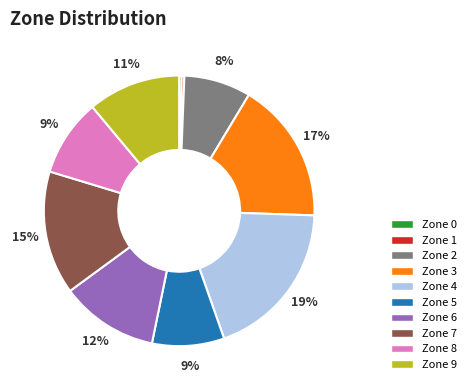

Which has a higher value, Zone 1 or Zone 7?

Zone 7